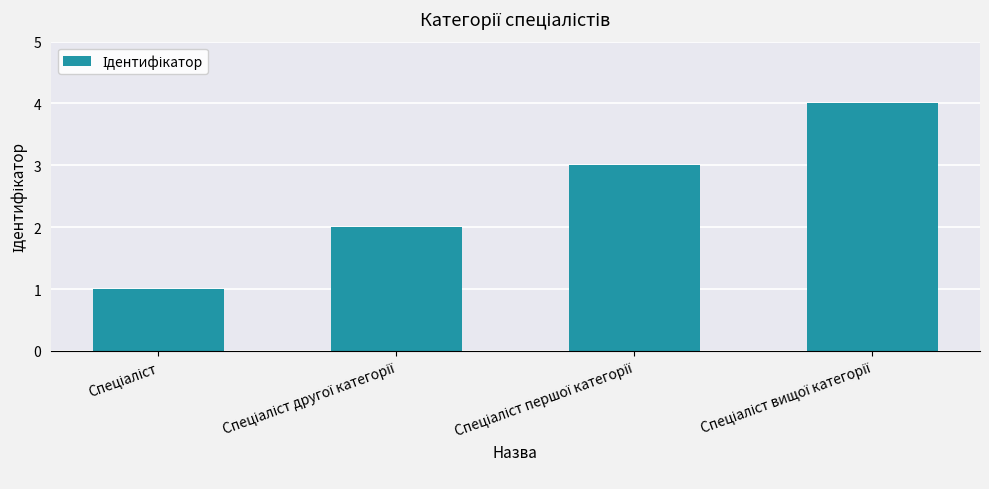

What is the difference between the maximum and minimum values?

3